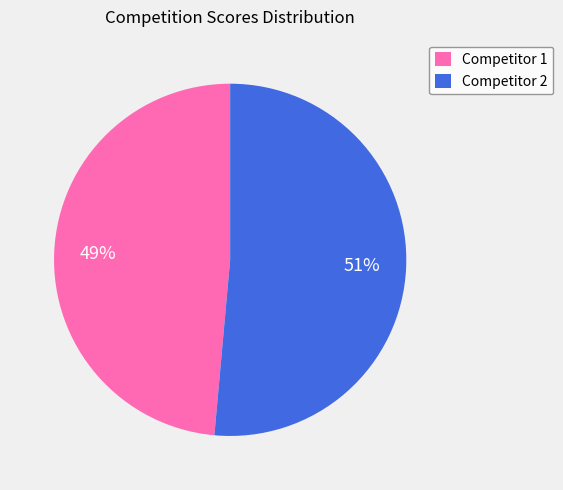

Combined, do Competitor 2 and Competitor 1 account for over 50%?

Yes